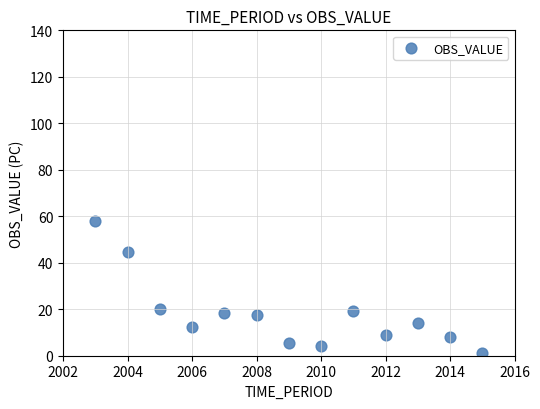

What is the range of Y values (max minus min)?

57.1